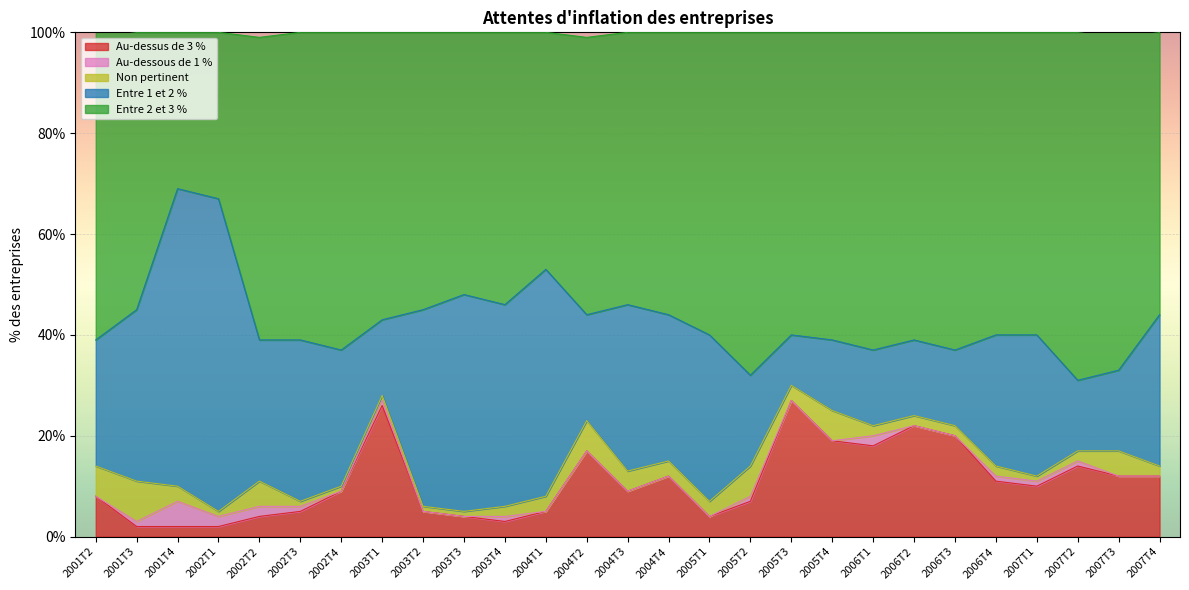

Where is the first local maximum for Au-dessous de 1 %?

2001T4